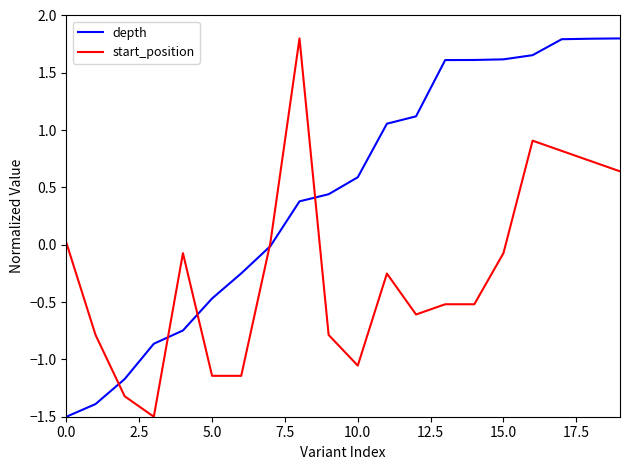

List the series in order of their overall mean, highest first.

depth, start_position